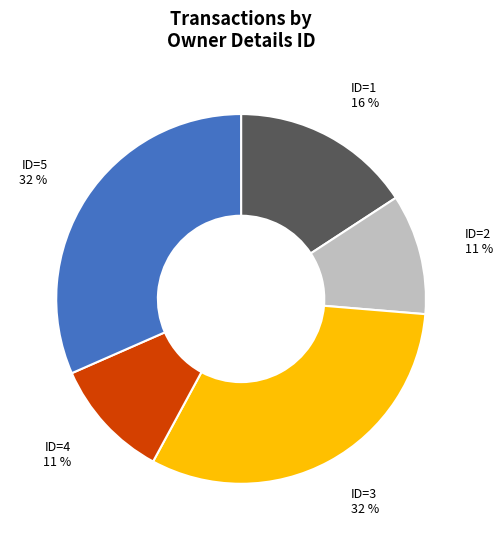

How many slices are in this pie chart?

5